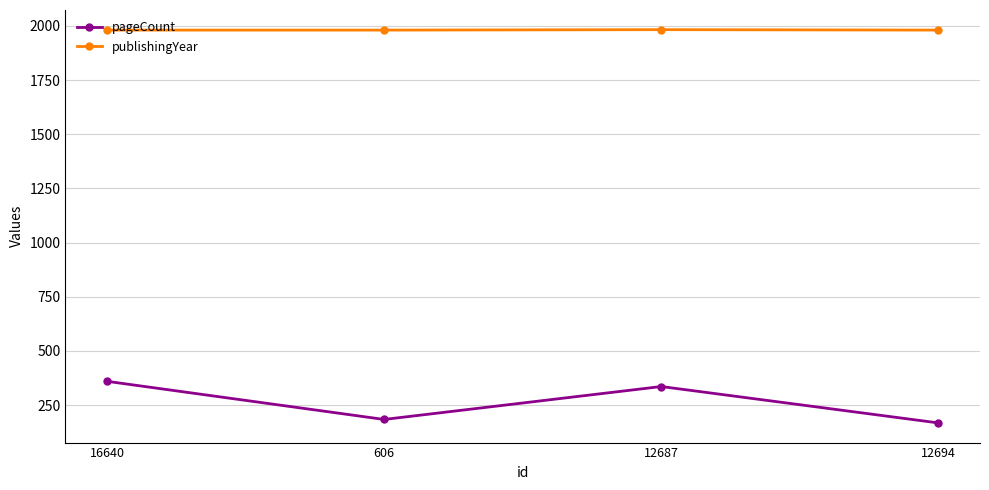

True or false: pageCount has more than 0 points higher than both neighbors.

True